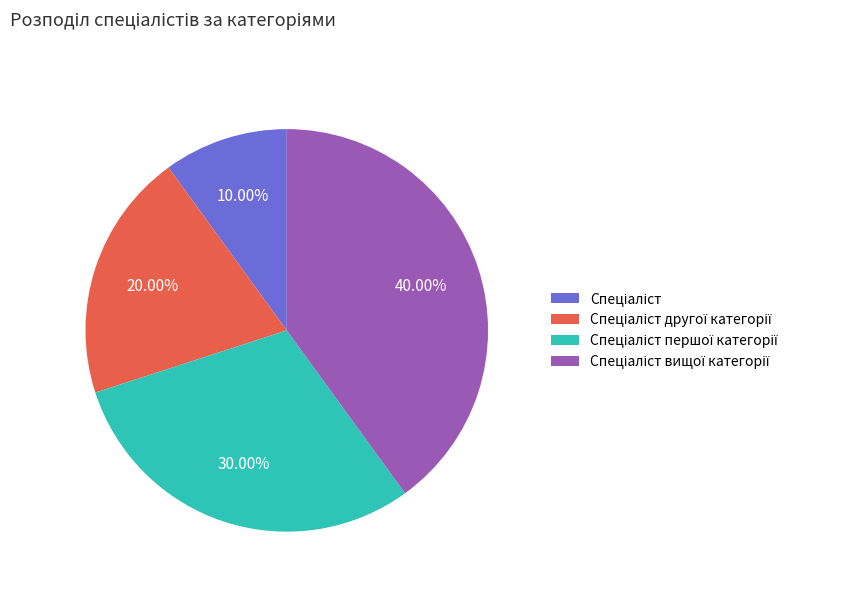

How many segments does this pie chart have?

4